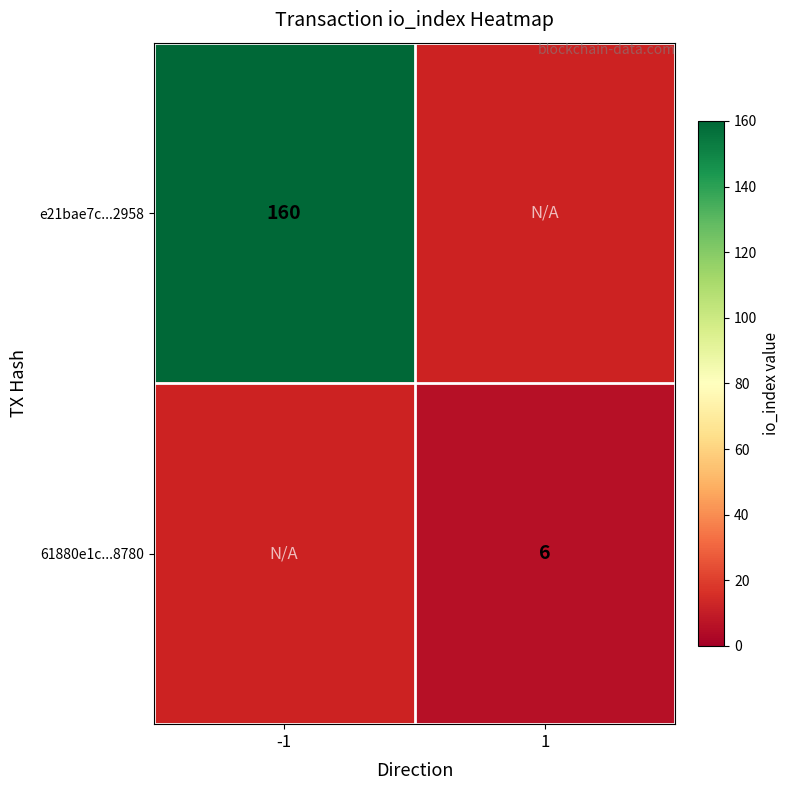

Is the value of 61880e1c...8780 at 1 greater than the value of e21bae7c...2958 at -1?

No